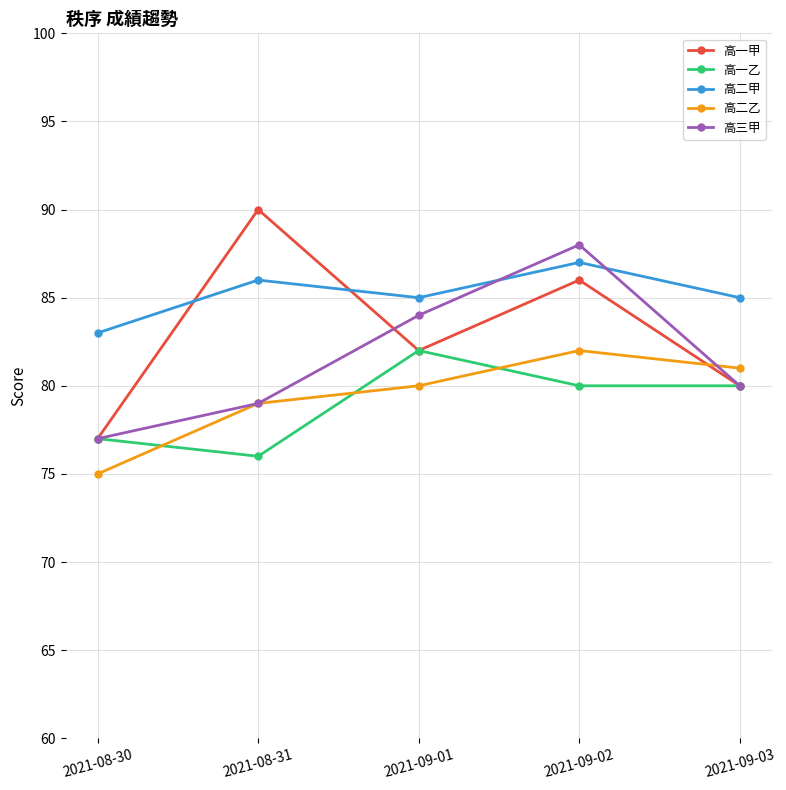

What is the maximum value shown in the chart?

90